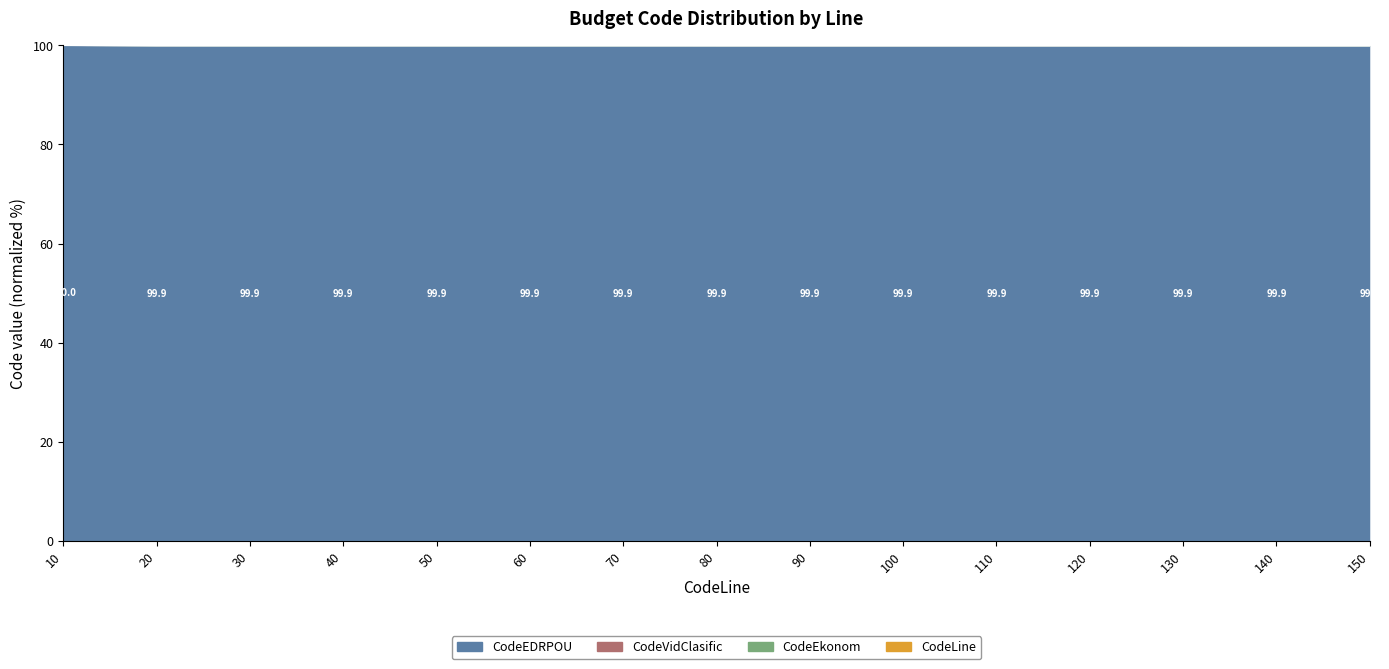

Which series changed the most between 40 and 100?

CodeEkonom